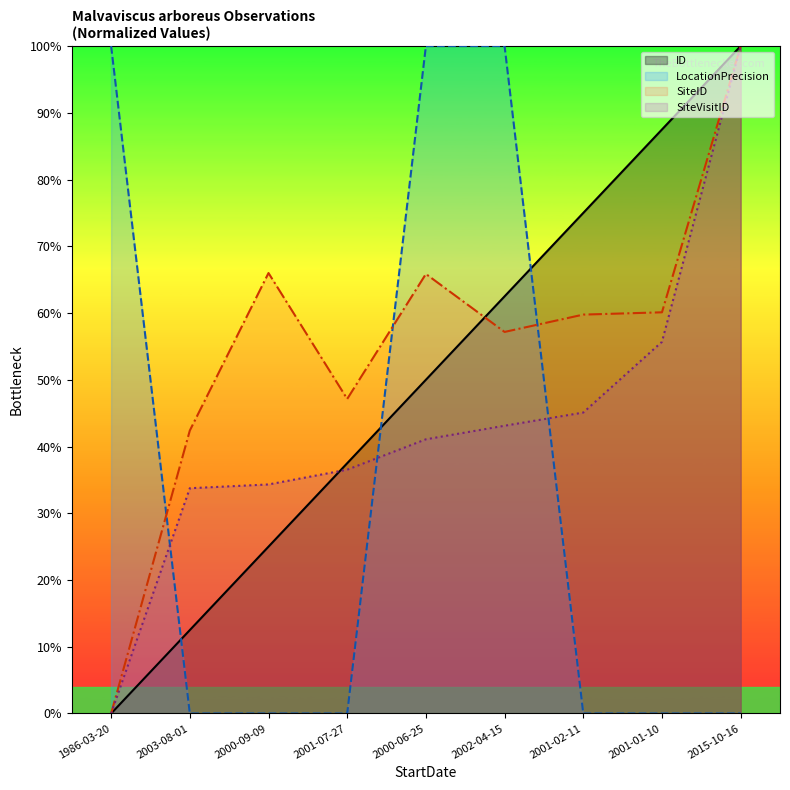

Reading right to left, extract all data points from this chart.

ID: 2015-10-16=100.0	2001-01-10=87.5	2001-02-11=75.0	2002-04-15=62.5	2000-06-25=50.0	2001-07-27=37.5	2000-09-09=25.0	2003-08-01=12.5	1986-03-20=0.0
LocationPrecision: 2015-10-16=0.0	2001-01-10=0.0	2001-02-11=0.0	2002-04-15=100.0	2000-06-25=100.0	2001-07-27=0.0	2000-09-09=0.0	2003-08-01=0.0	1986-03-20=100.0
SiteVisitID: 2015-10-16=100.0	2001-01-10=55.7	2001-02-11=45.1	2002-04-15=43.1	2000-06-25=41.1	2001-07-27=36.5	2000-09-09=34.3	2003-08-01=33.7	1986-03-20=0.0
SiteID: 2015-10-16=100.0	2001-01-10=60.1	2001-02-11=59.8	2002-04-15=57.2	2000-06-25=65.9	2001-07-27=47.1	2000-09-09=66.0	2003-08-01=42.4	1986-03-20=0.0